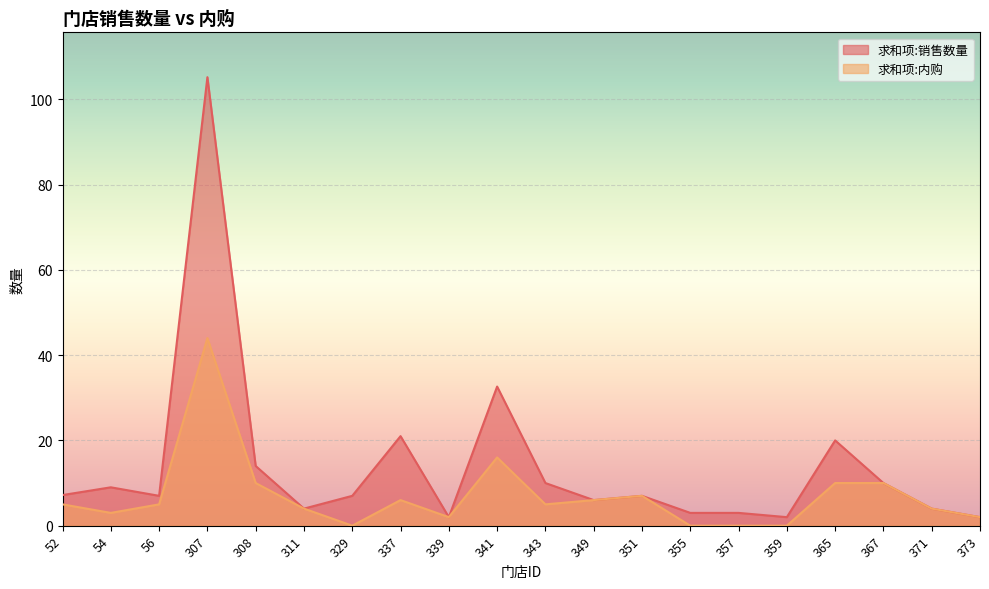

Which series has the largest total across all categories?

求和项:销售数量